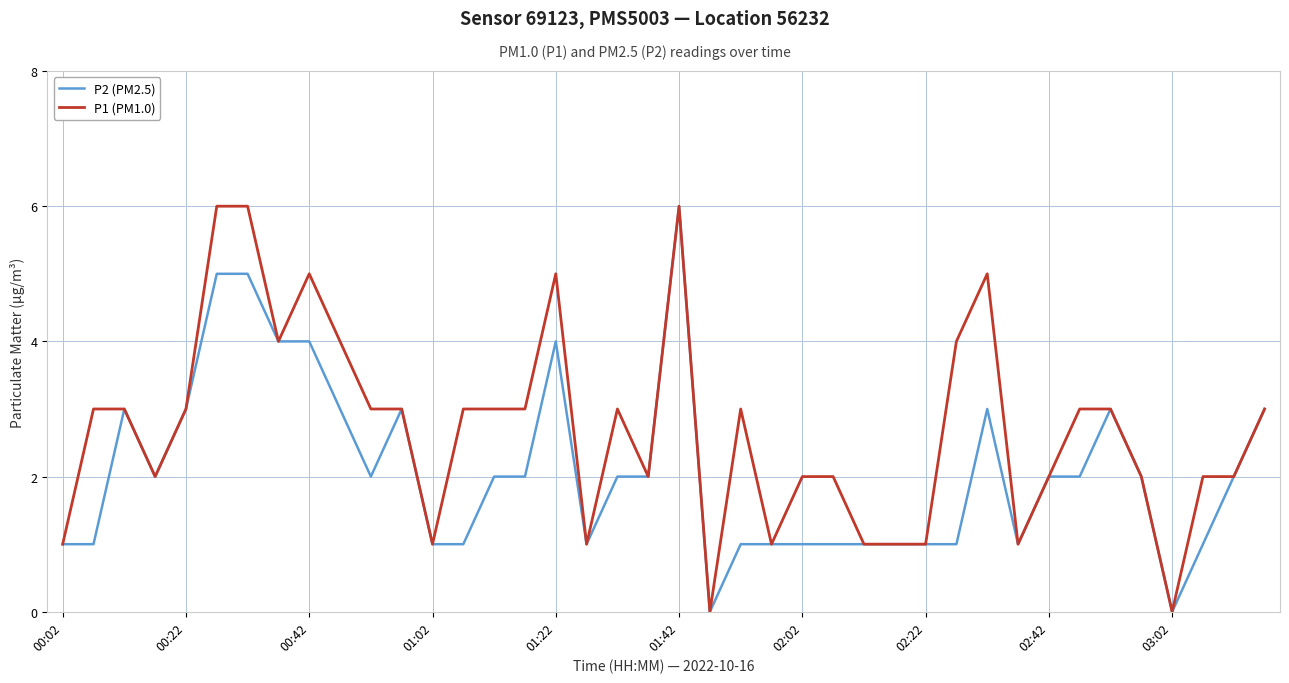

List the series in order of their overall mean, lowest first.

P2 (PM2.5), P1 (PM1.0)